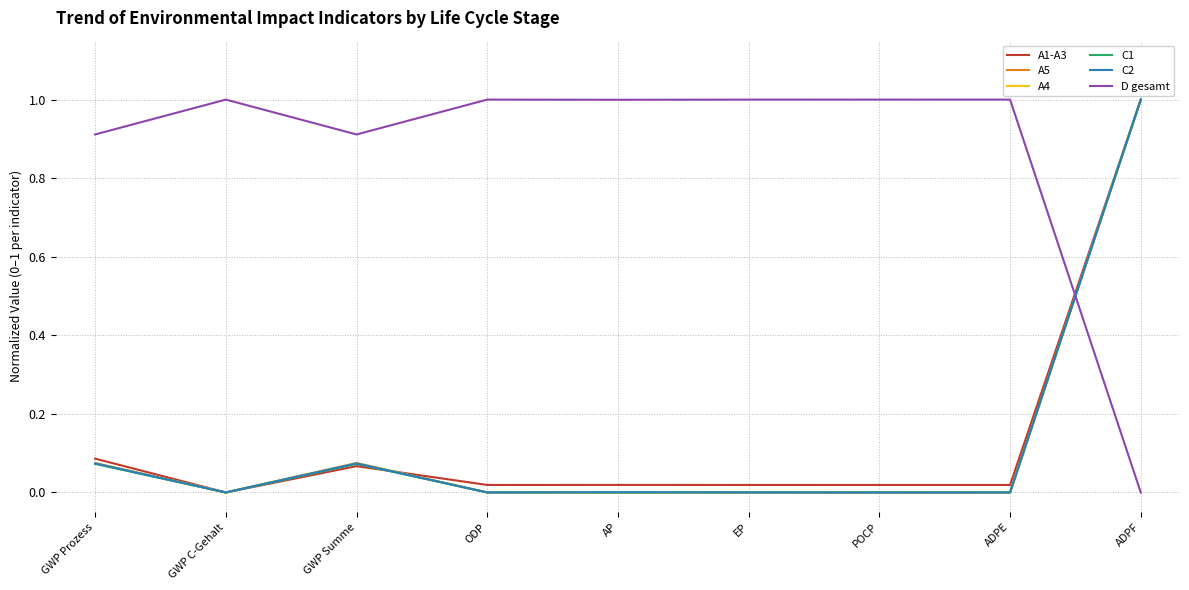

After their last crossing, which series has the higher values: A5 or D gesamt?

A5